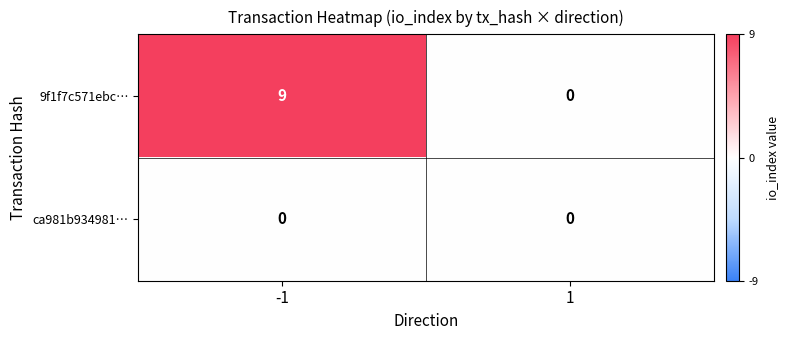

Which series has the largest range (max minus min)?

9f1f7c571ebc…